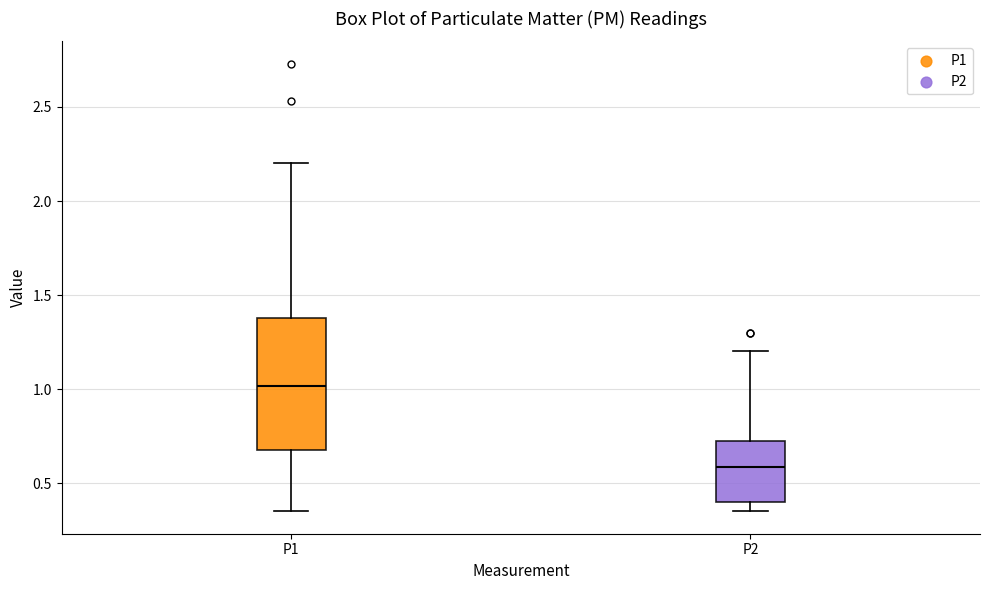

Comparing the boxes themselves (not the whiskers), which one is the tallest?

P1